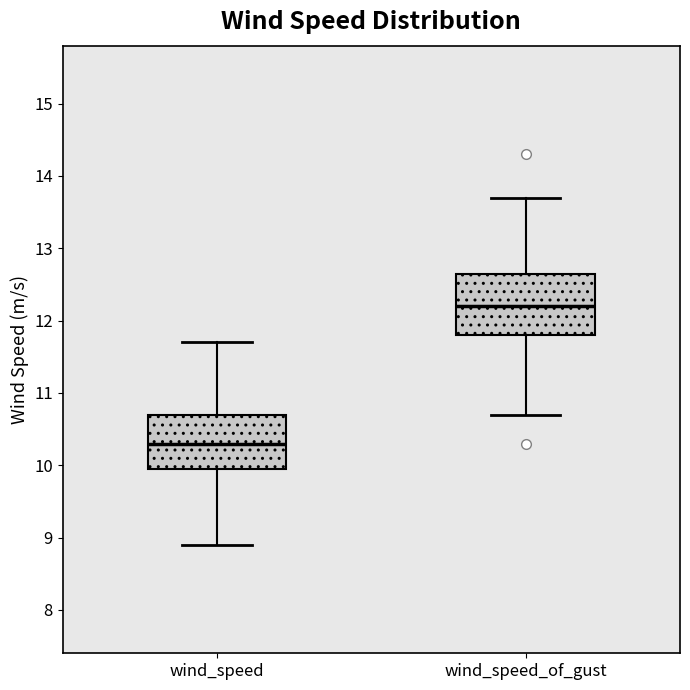

Reading left to right, transcribe this box plot: for each box, give where its median line is, the range the box spans, and where its two whiskers end, as read against the y-axis. The values are not printed on the chart, so give them approximately, as read against the axis.

wind_speed: median 10.3, box 10.0 to 10.7, whiskers 8.9 to 11.7
wind_speed_of_gust: median 12.2, box 11.8 to 12.7, whiskers 10.7 to 13.7